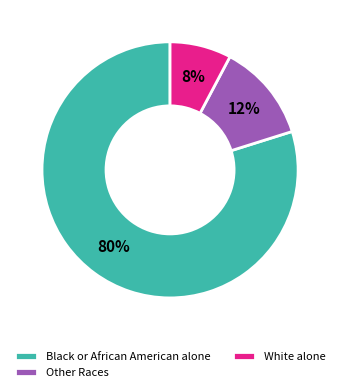

True or false: Black or African American alone accounts for 80% of the total.

True